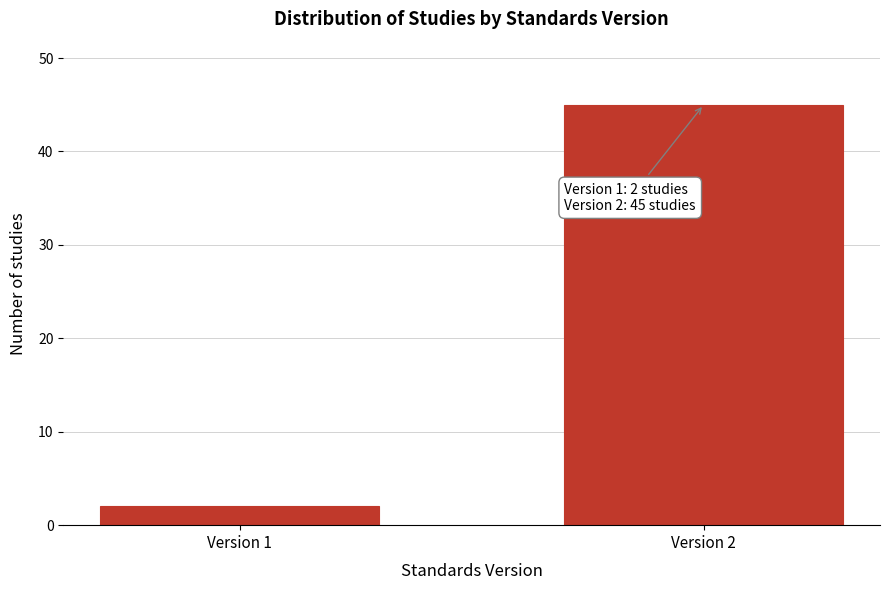

Reading left to right, transcribe all the data shown in this chart.

2	45